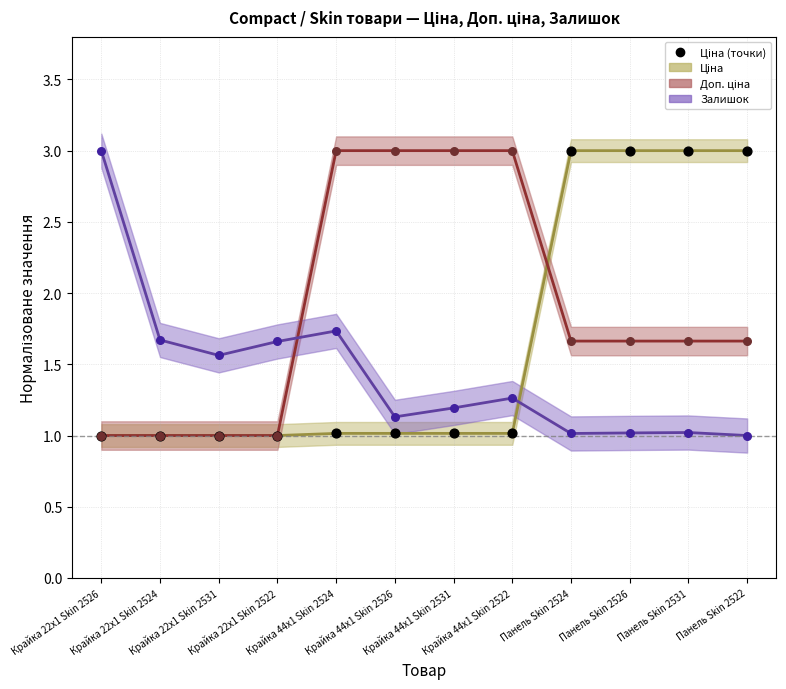

What is the change in value from Крайка 44x1 Skin 2526 to Панель Skin 2531?

+2.0